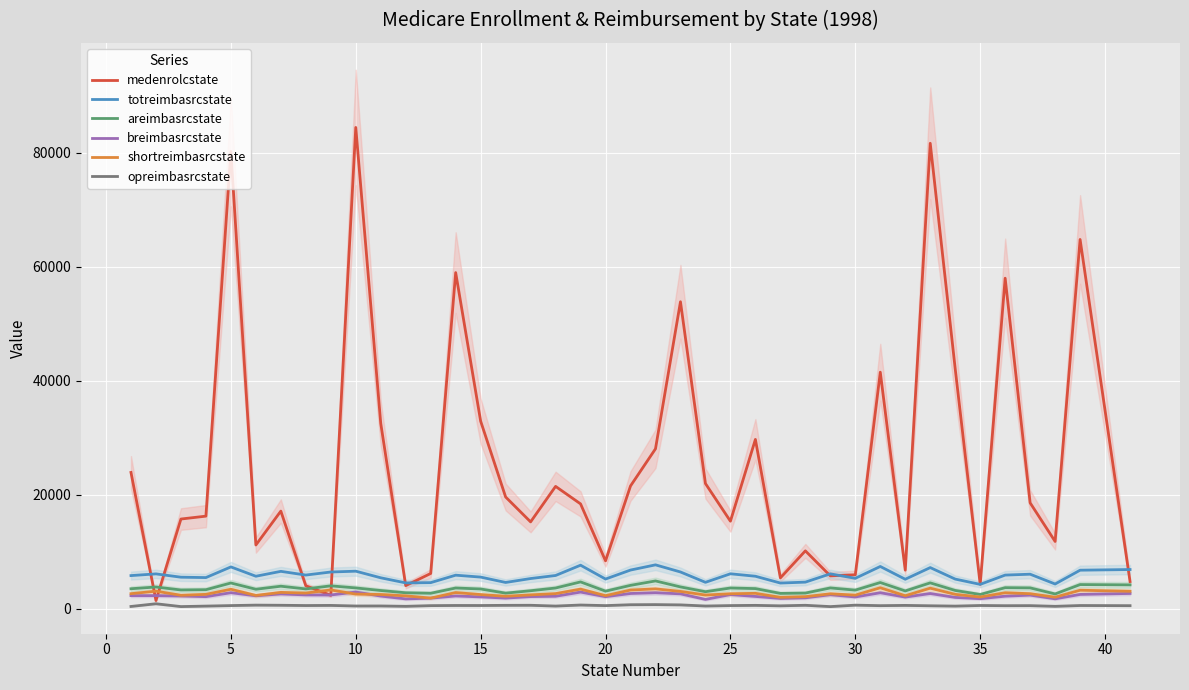

True or false: shortreimbasrcstate and totreimbasrcstate intersect in this chart.

False